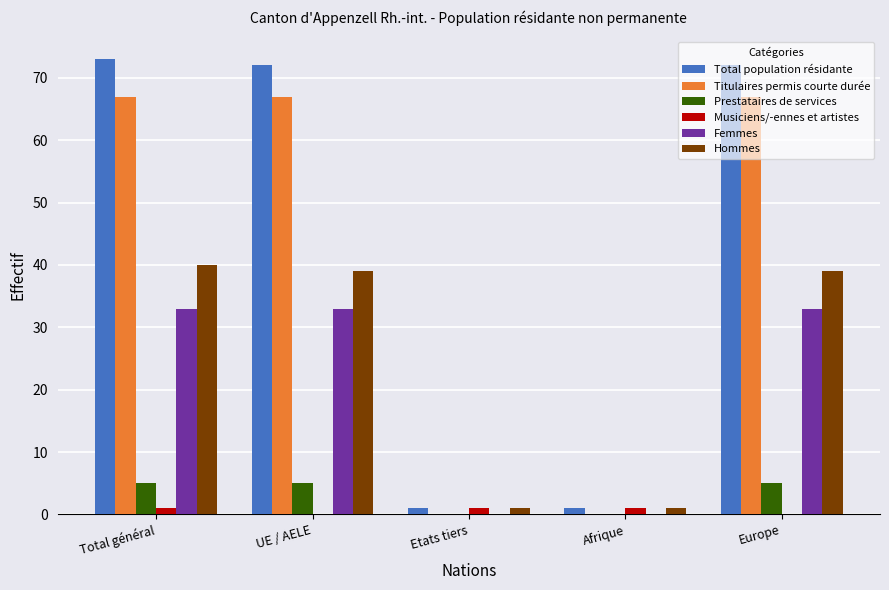

Which series has the largest total across all categories?

Total population résidante